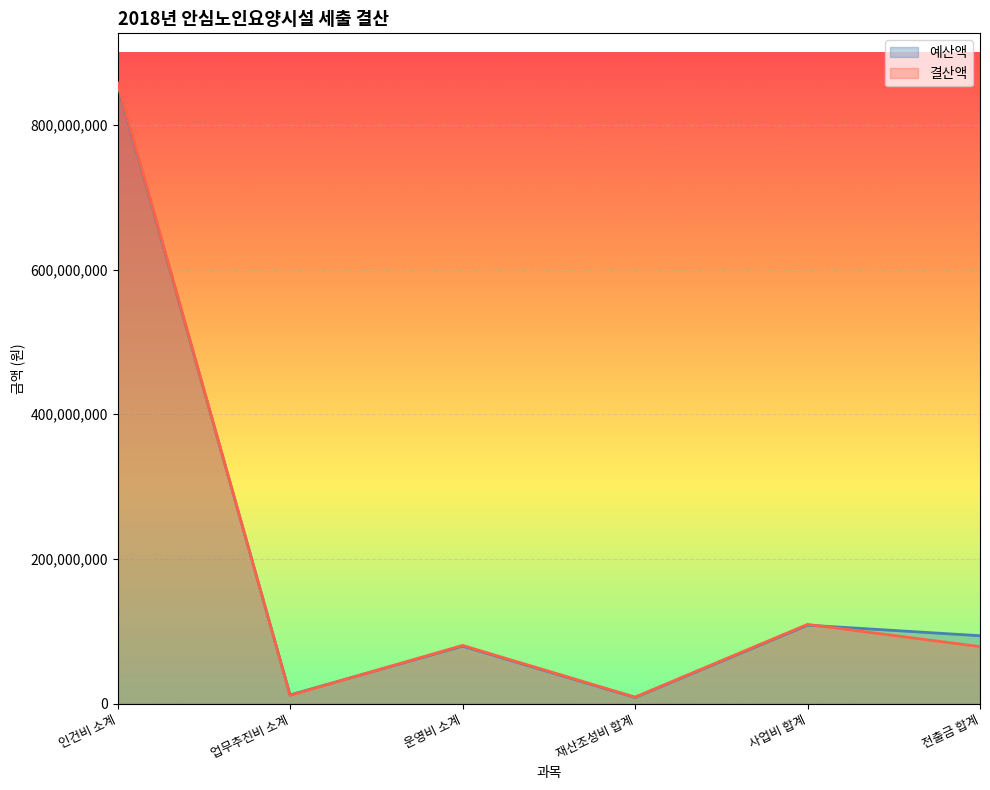

Which series changed the most between 재산조성비 합계 and 사업비 합계?

결산액